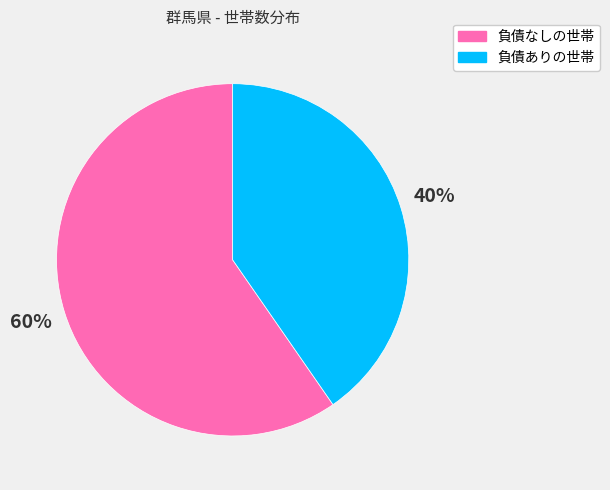

What is the ratio of the value at 負債ありの世帯 to the value at 負債なしの世帯?

0.7